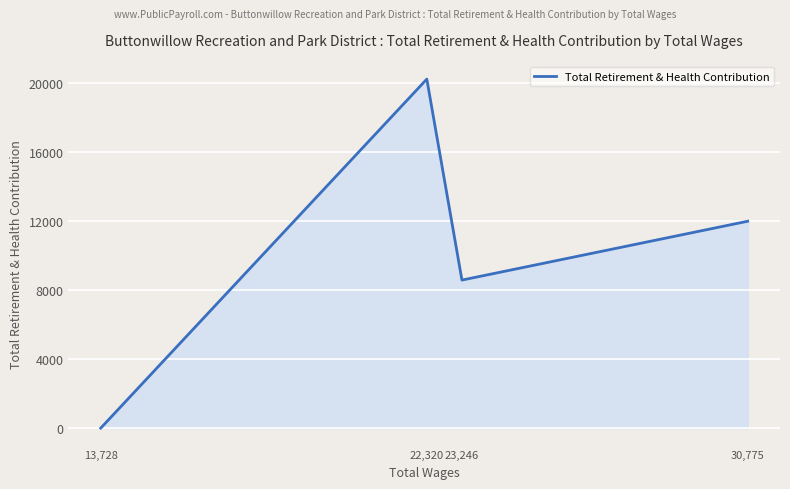

What is the difference between the values at 22,320 and 30,775?

8245